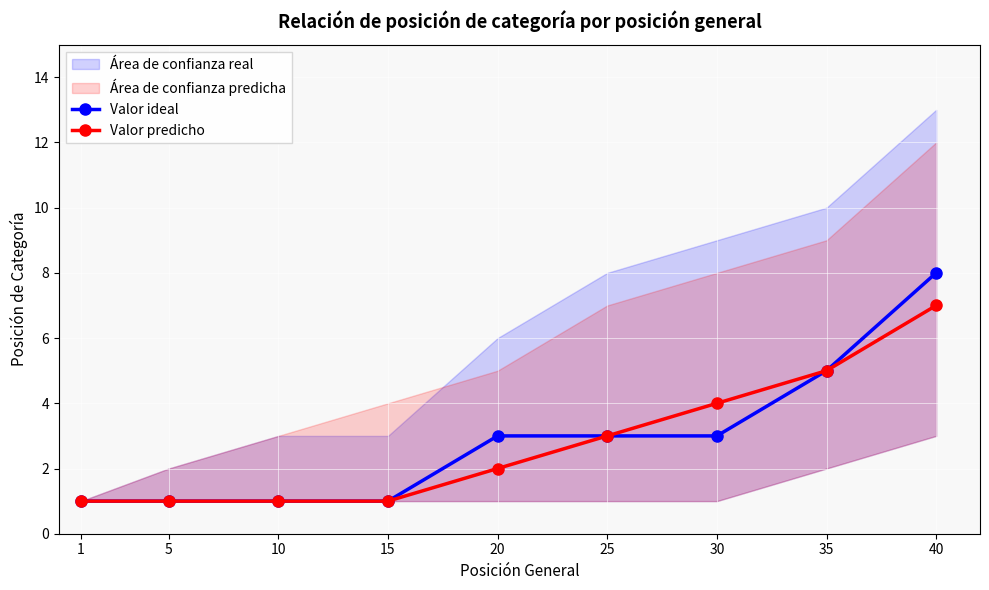

The Valor predicho series shows 1 at 1. True or false?

True